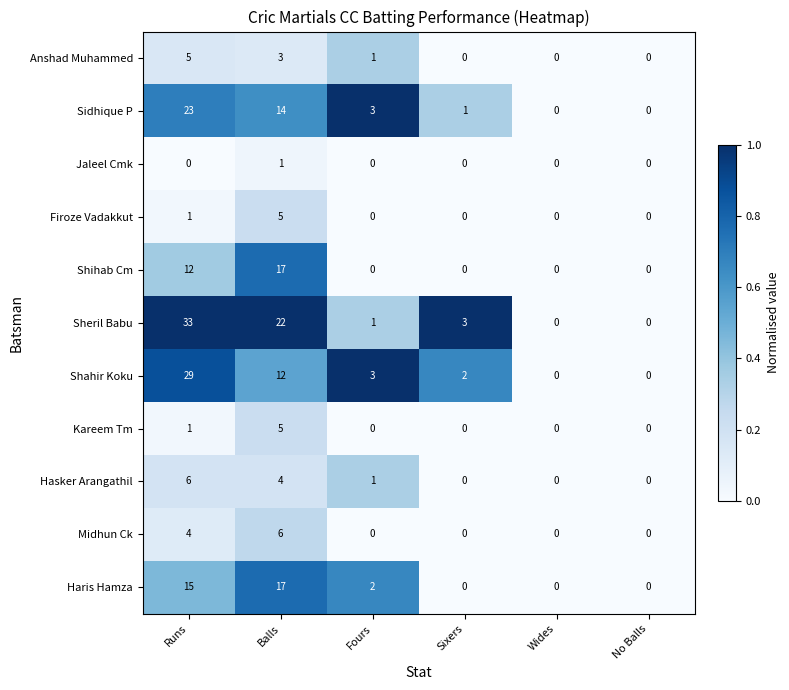

How many values in the Kareem Tm series exceed 0?

2